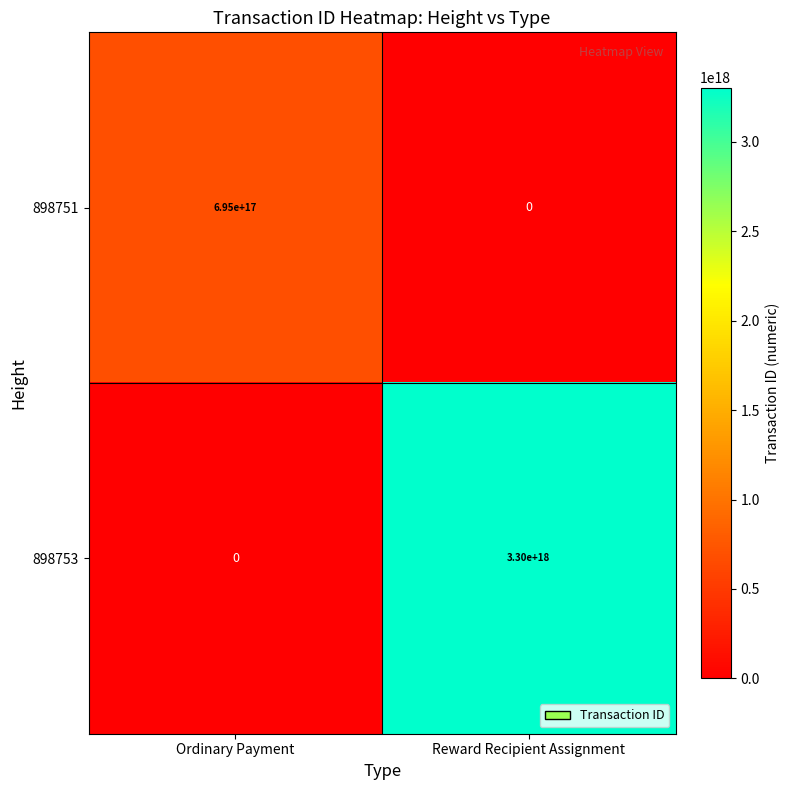

Between Ordinary Payment and Reward Recipient Assignment, which series saw the biggest shift?

898753